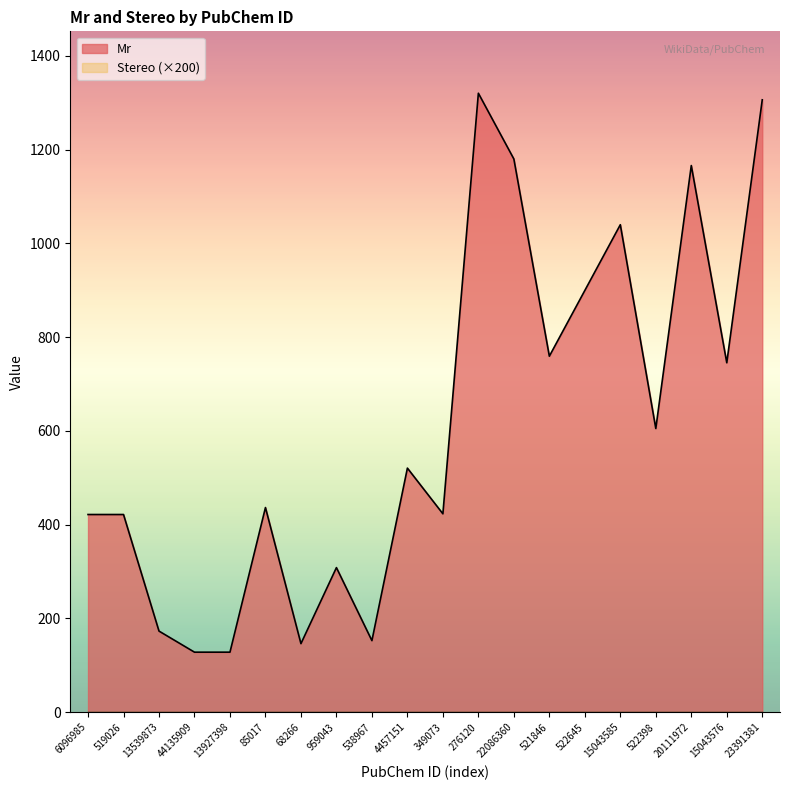

Is it true that the value at 521846 is 1333.3?

False